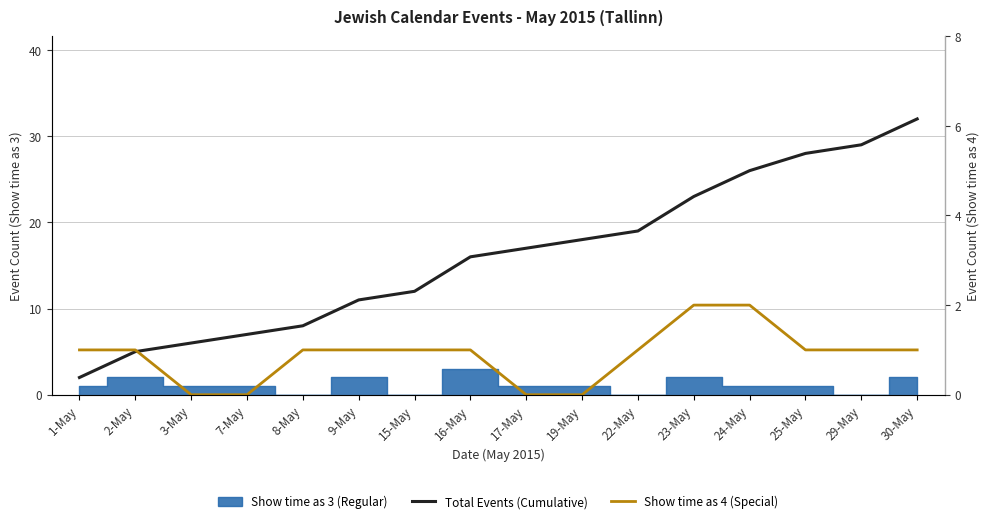

At which label does Total Events (Cumulative) first exceed 17?

19-May